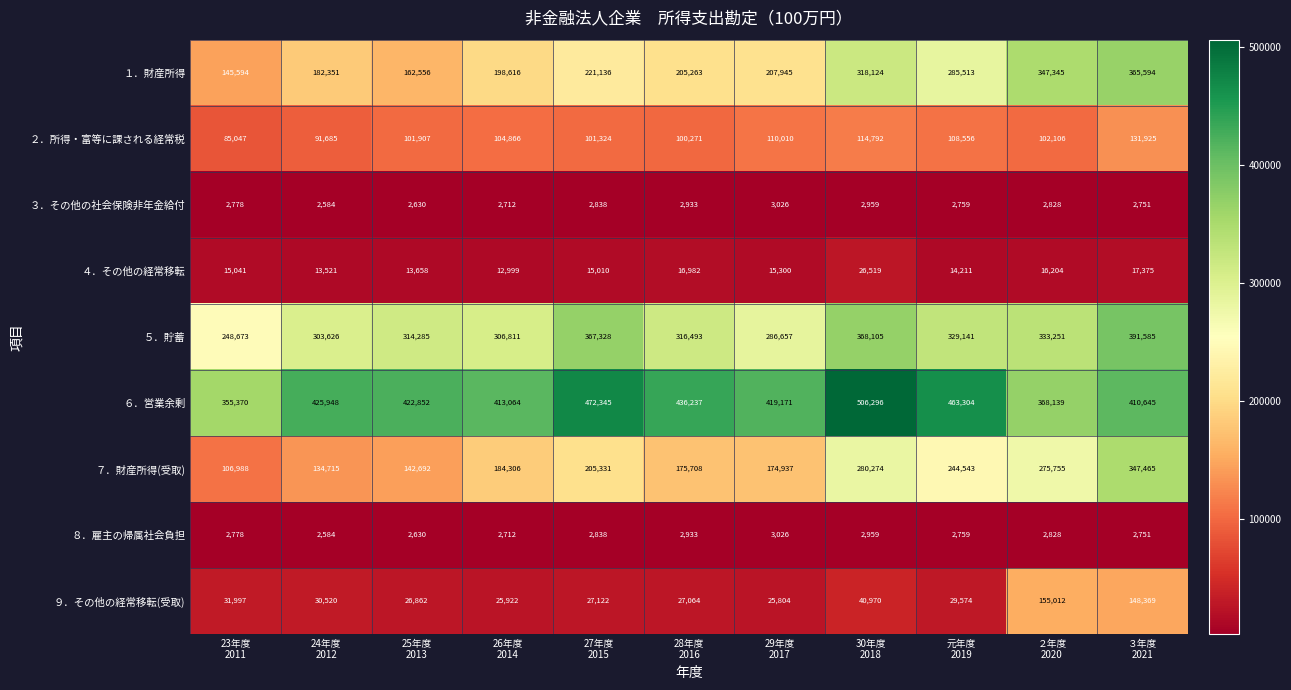

How many categories are shown in the chart?

11